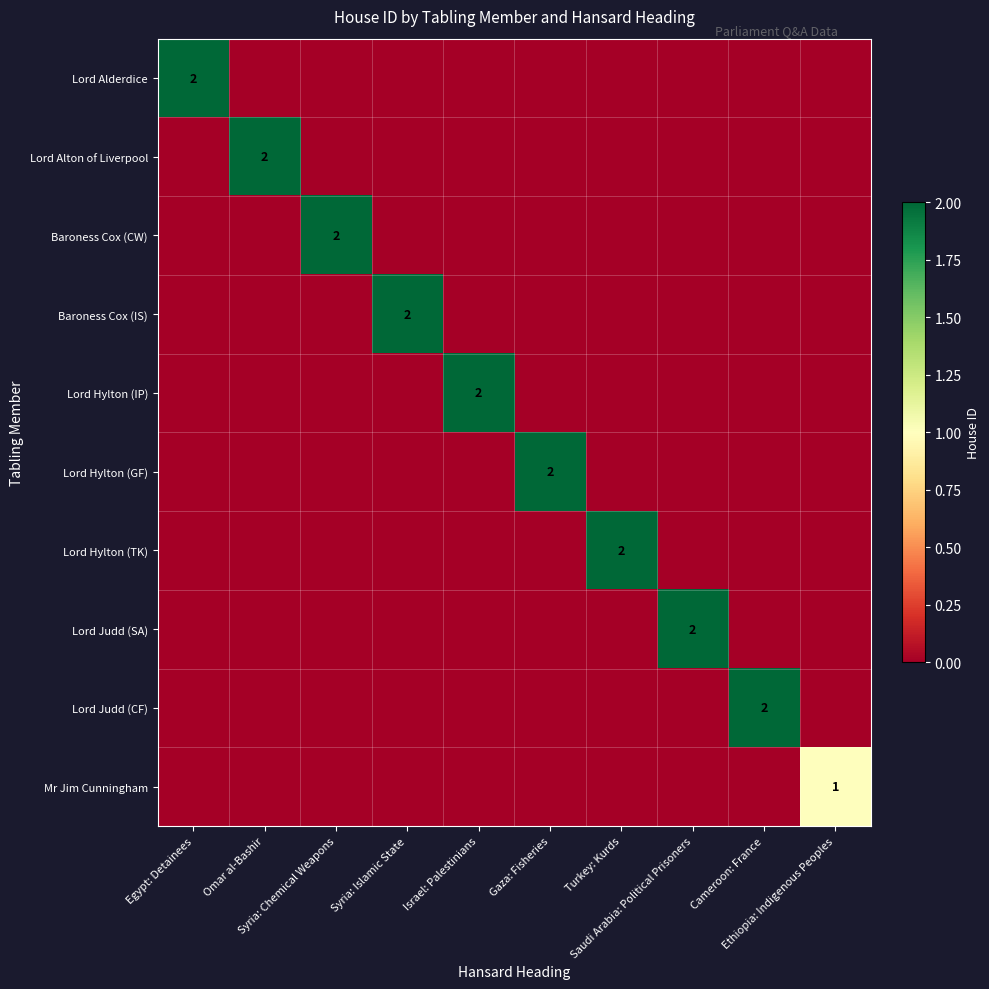

Count the Lord Judd (SA) values in the range 0 to 1.

9